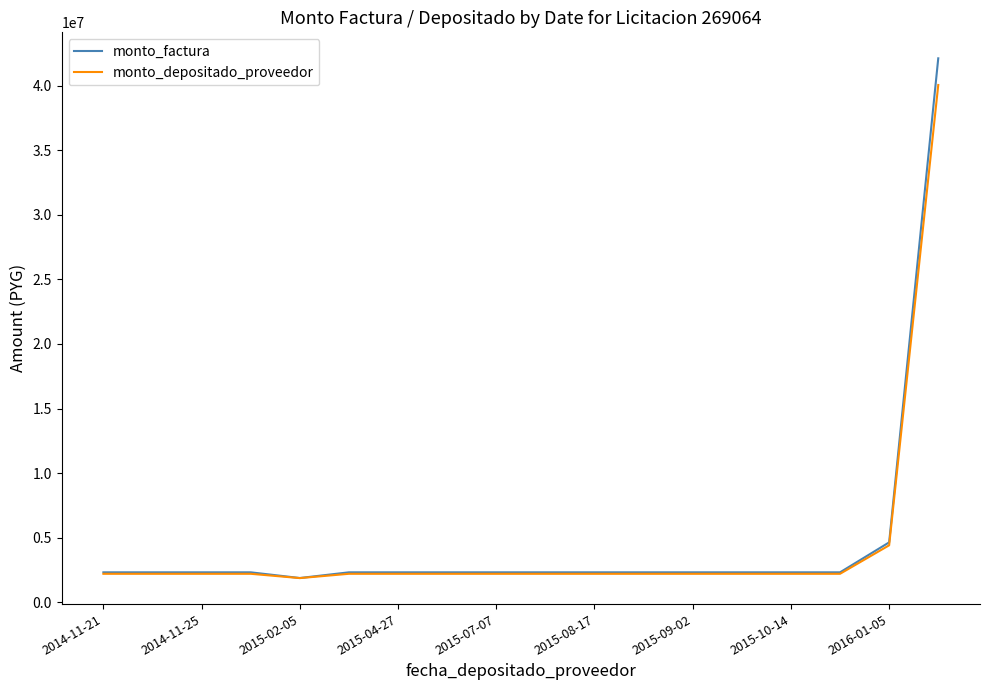

What is the greatest value displayed?

42120000